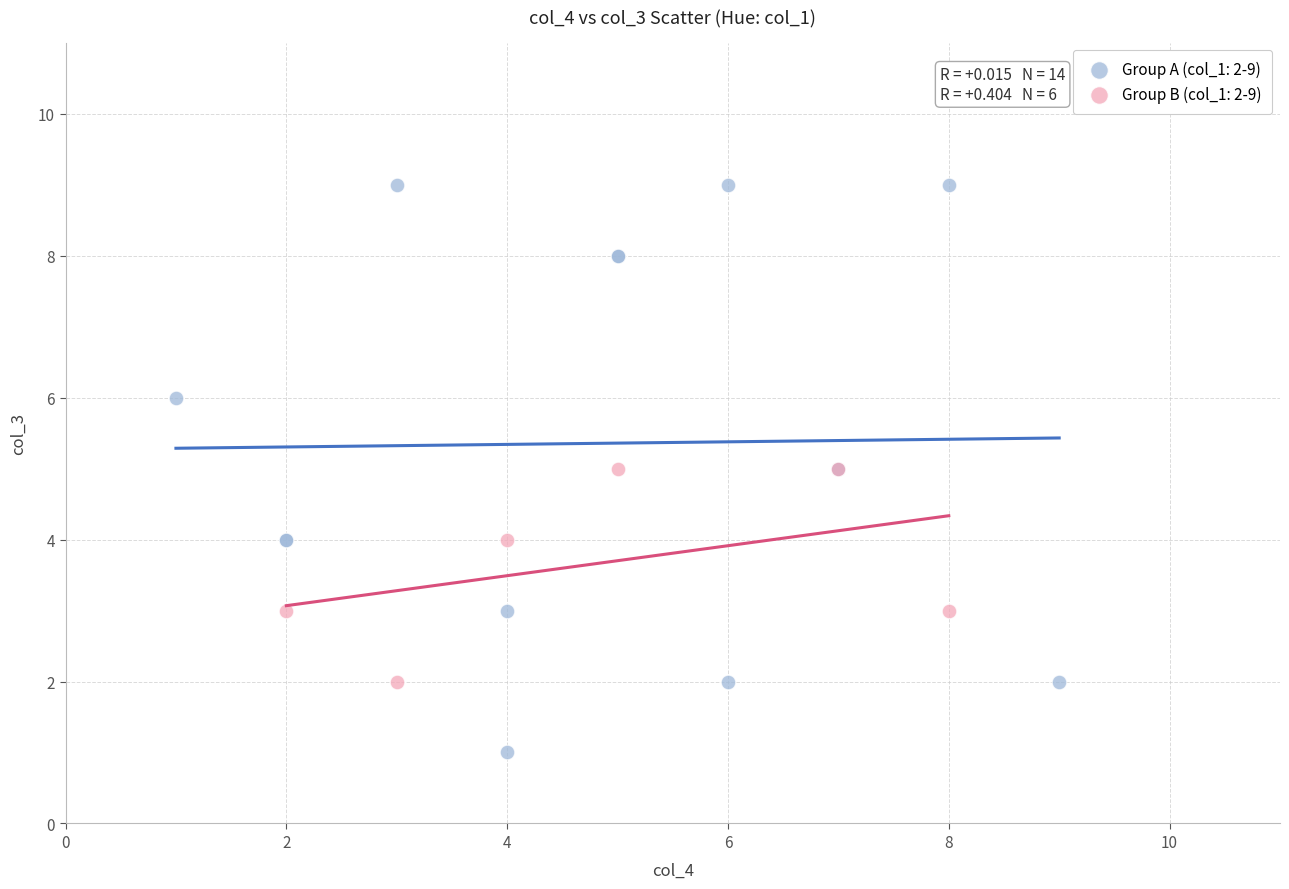

Which series contains the highest Y value?

Group A (col_1: 2-9)